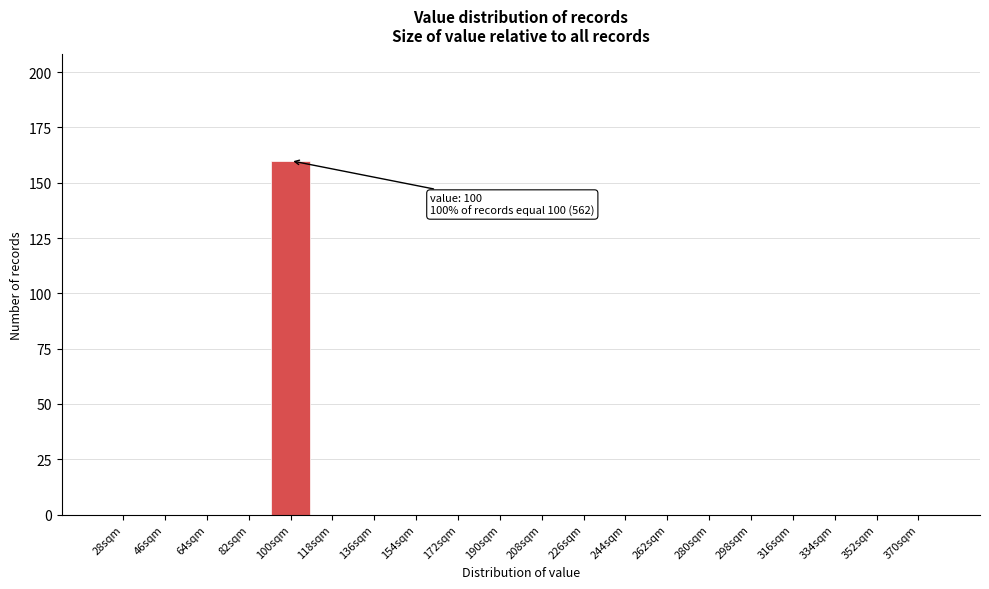

Reading left to right, list all the values displayed in this chart.

28sqm=0	46sqm=0	64sqm=0	82sqm=0	100sqm=160	118sqm=0	136sqm=0	154sqm=0	172sqm=0	190sqm=0	208sqm=0	226sqm=0	244sqm=0	262sqm=0	280sqm=0	298sqm=0	316sqm=0	334sqm=0	352sqm=0	370sqm=0